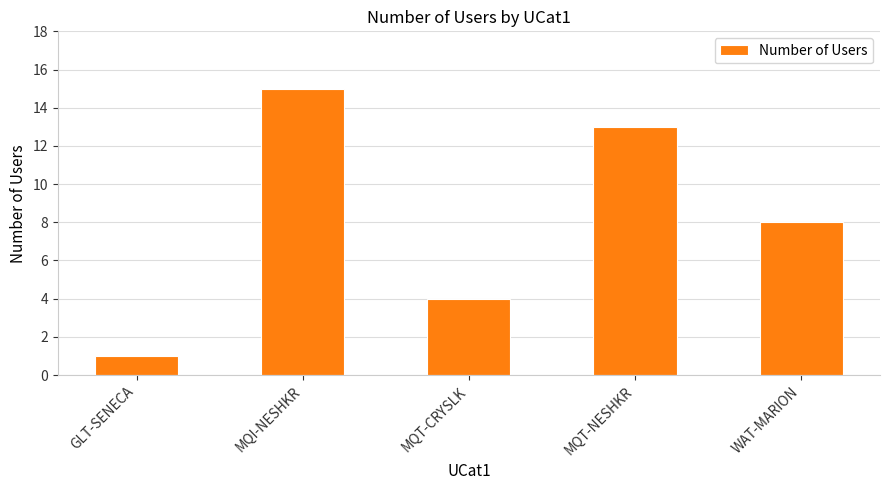

How many data points are less than 8?

2